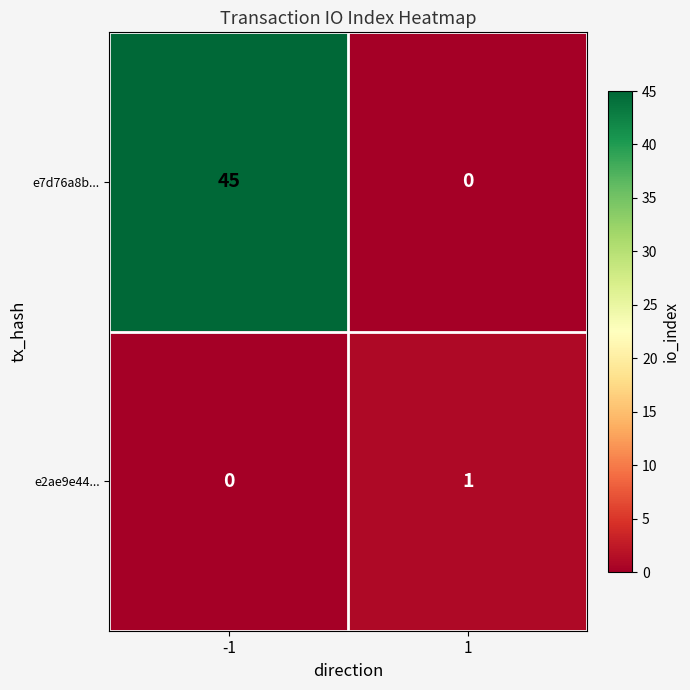

What is the sum of the e7d76a8b... values at 1 and -1?

45